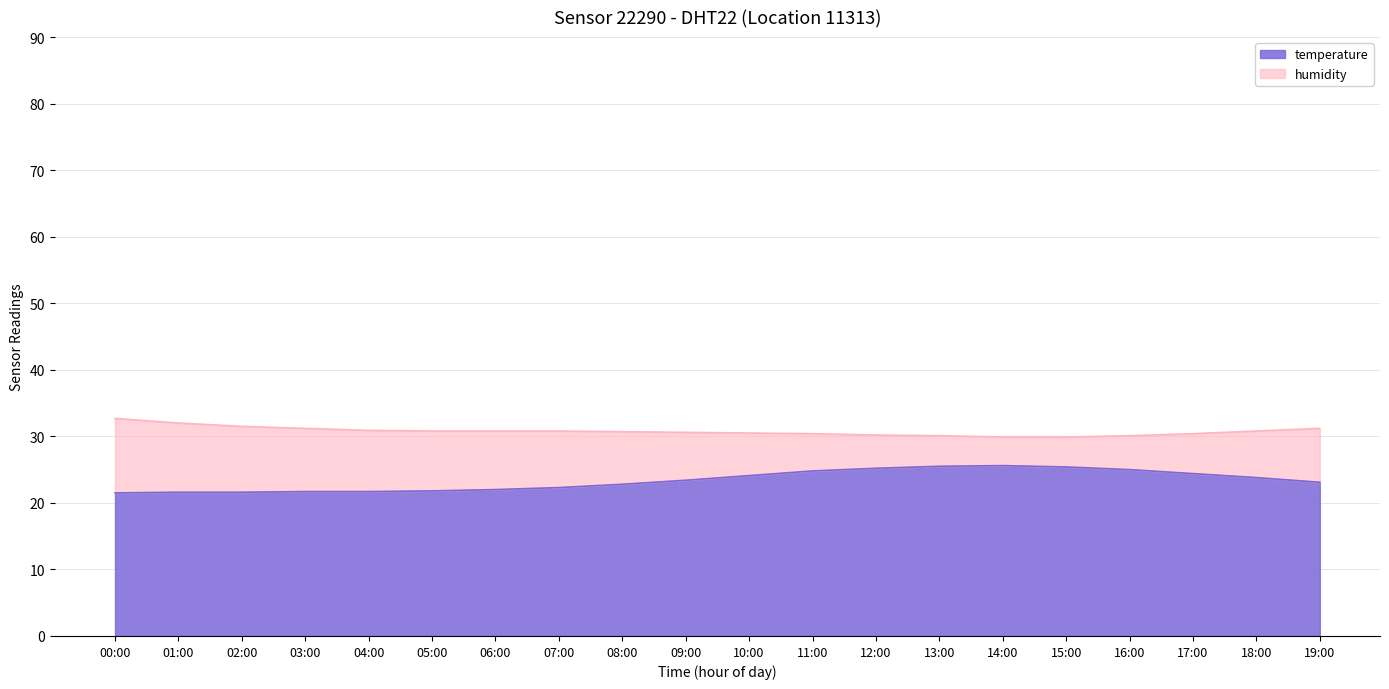

What is the total value across all series at 18:00?

30.8